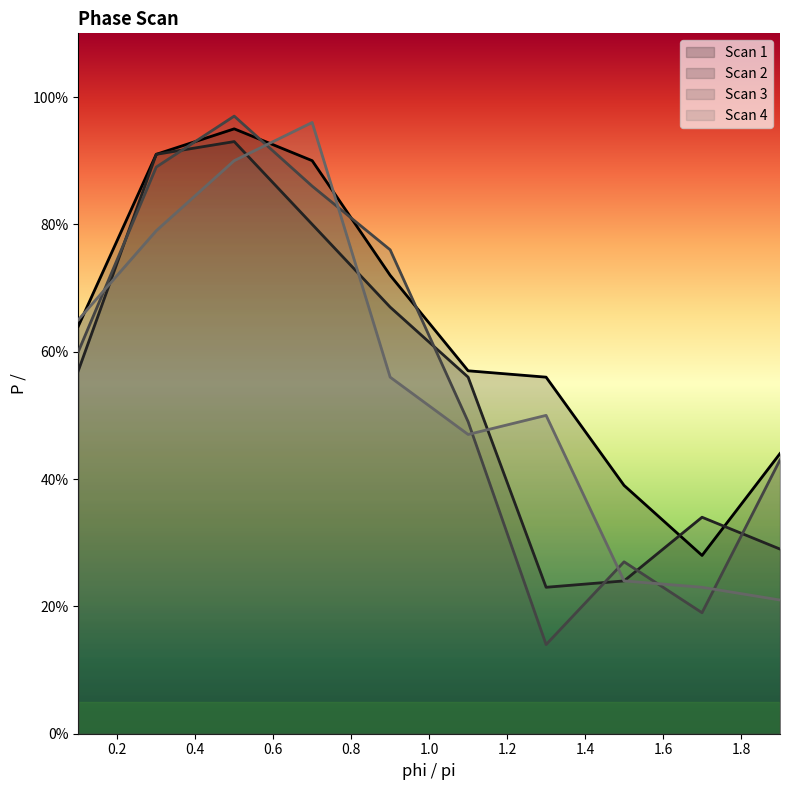

The Scan 1 series shows 0.9 at 1.1. True or false?

False